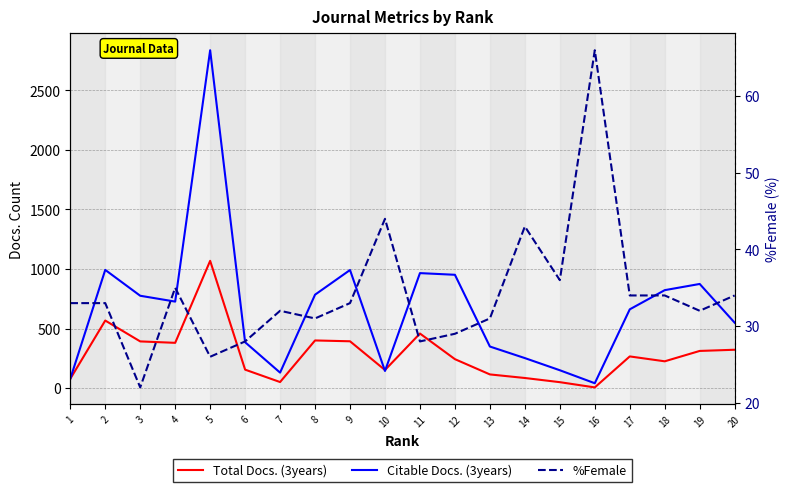

Where does the Citable Docs. (3years) series first go above 727?

2